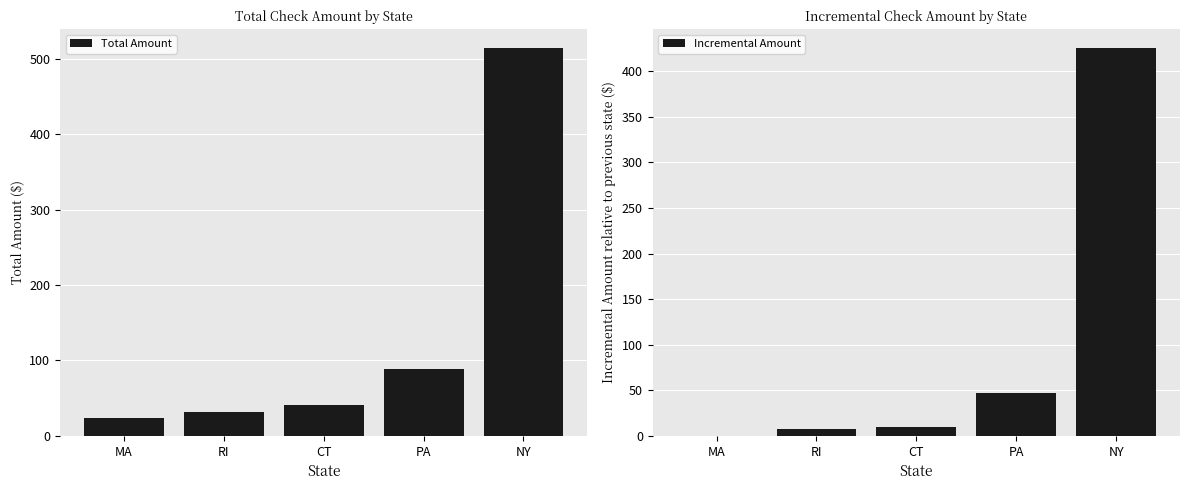

Which series has the largest range (max minus min)?

Total Amount